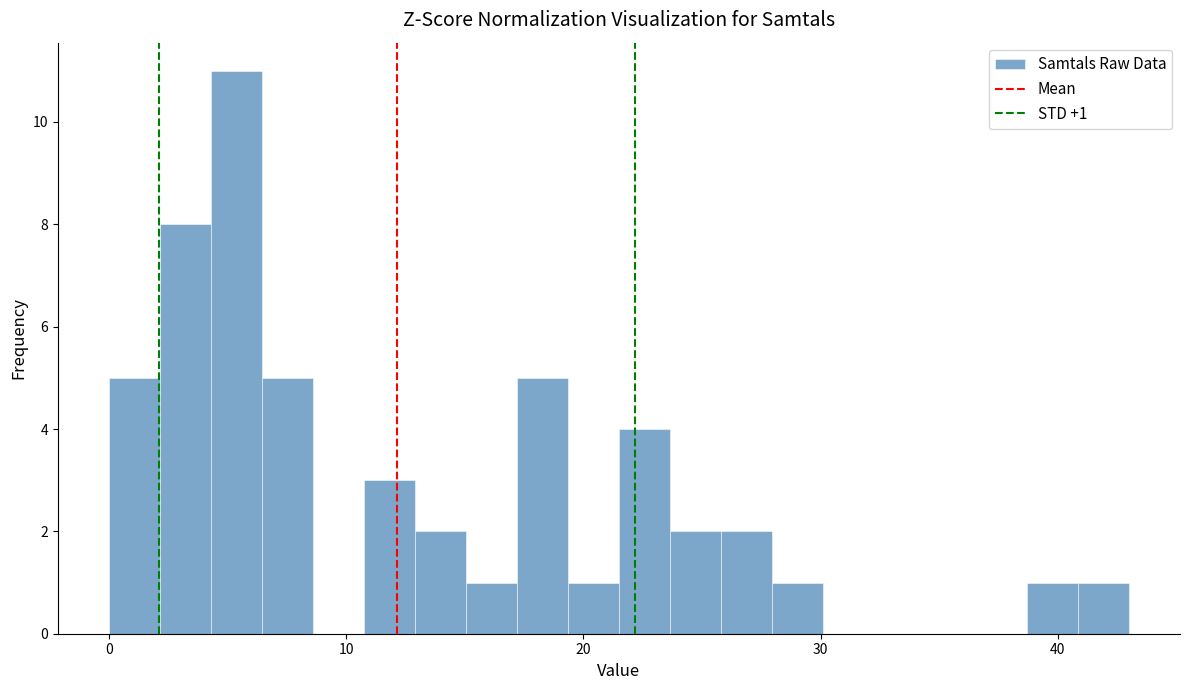

Around what value on the x-axis is the tallest bar? Give the approximate position of its centre, as read against the axis.

5